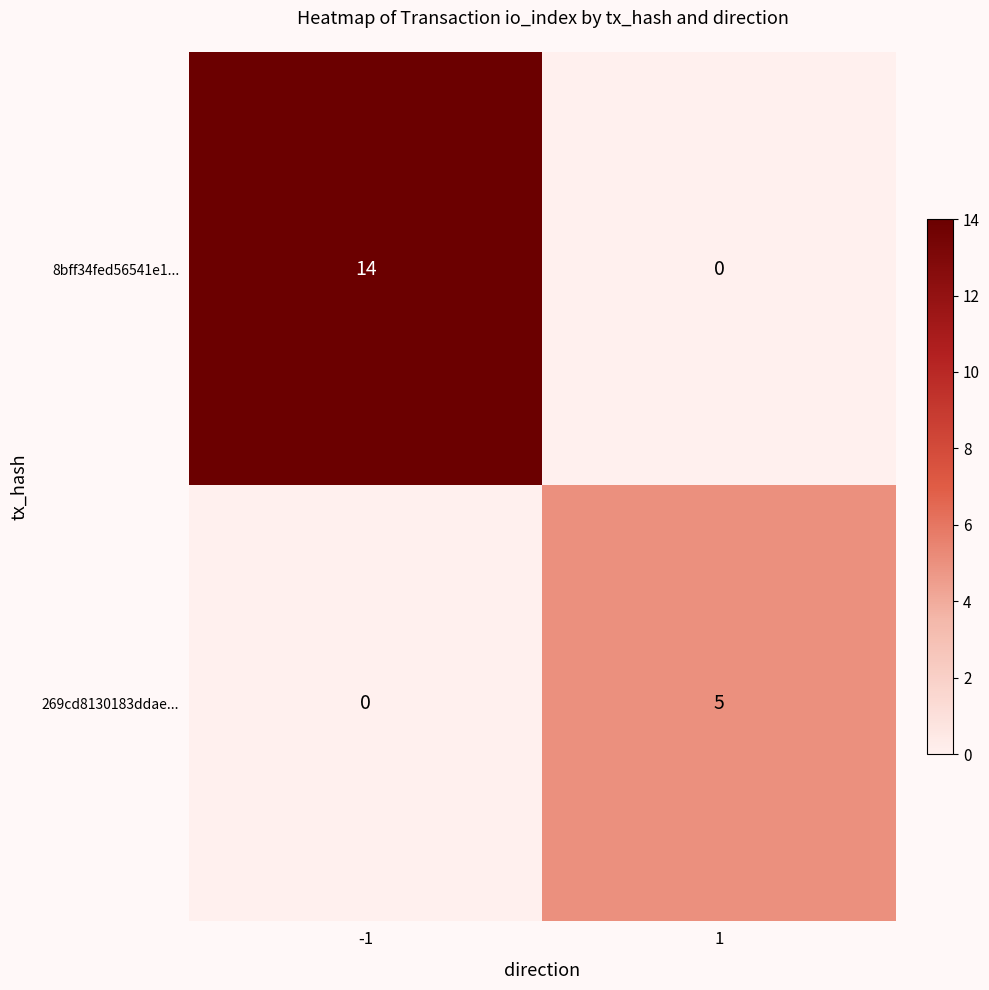

Reading left to right, extract all data points from this chart.

8bff34fed56541e1...: -1=14	1=0
269cd8130183ddae...: -1=0	1=5